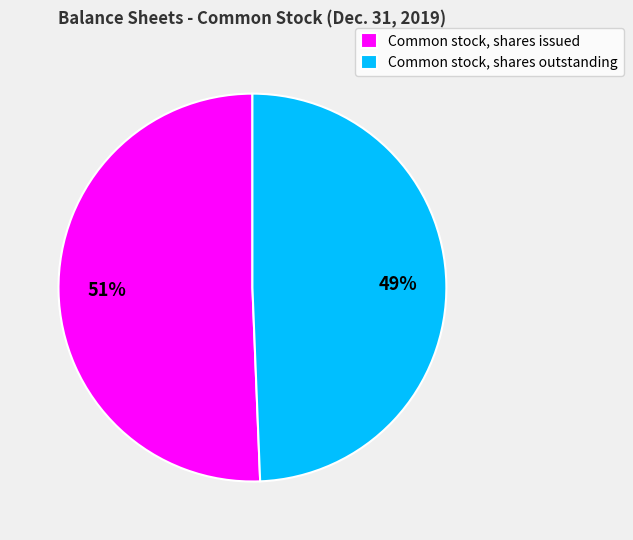

How many segments does this pie chart have?

2